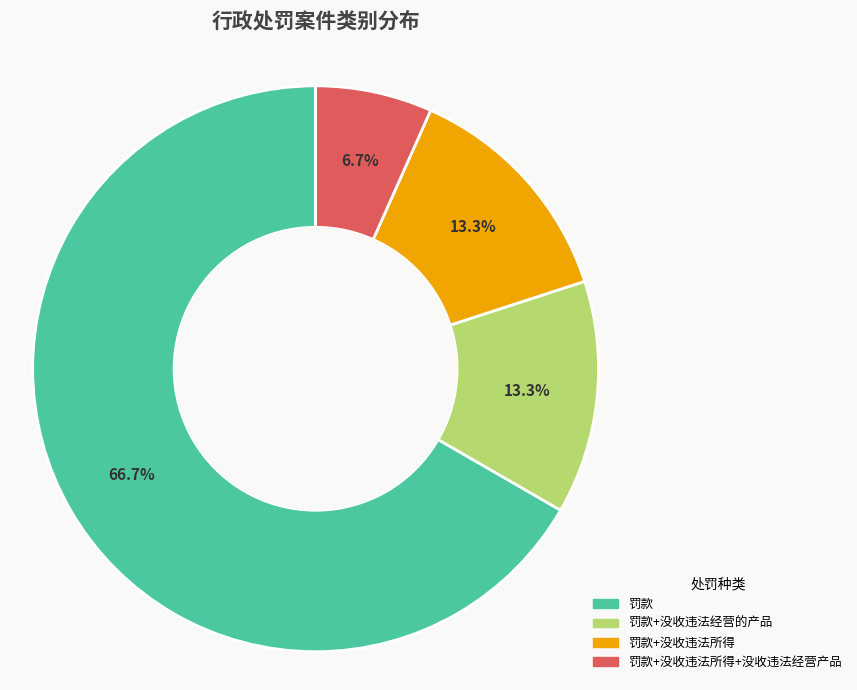

Is there a majority slice in this chart?

Yes